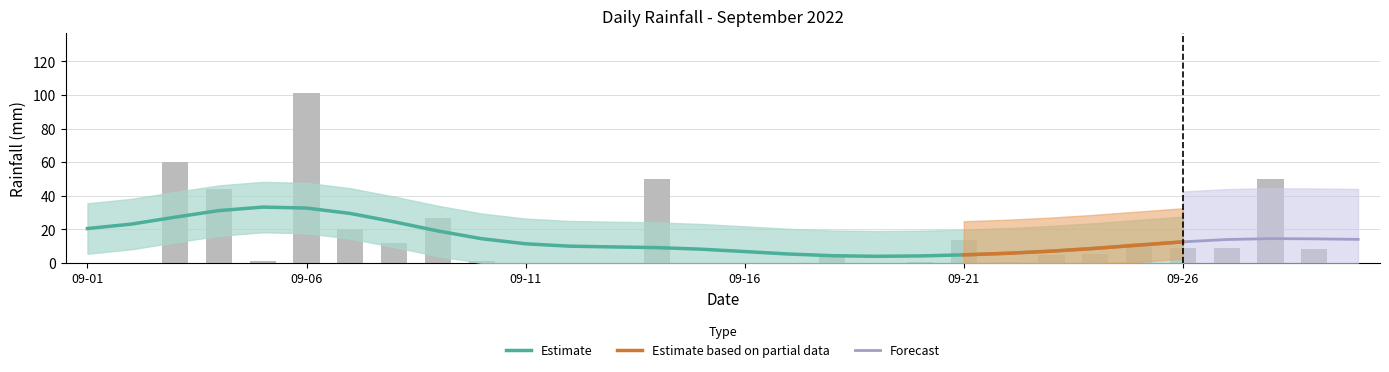

Reading right to left, extract all data points from this chart.

0.0	8.2	50.2	9.2	9.0	11.8	5.6	4.6	0.6	13.8	0.6	0.0	4.6	0.0	0.0	0.0	50.0	0.0	0.0	0.0	1.4	26.8	11.8	20.2	101.2	1.0	44.2	60.0	0.0	0.0